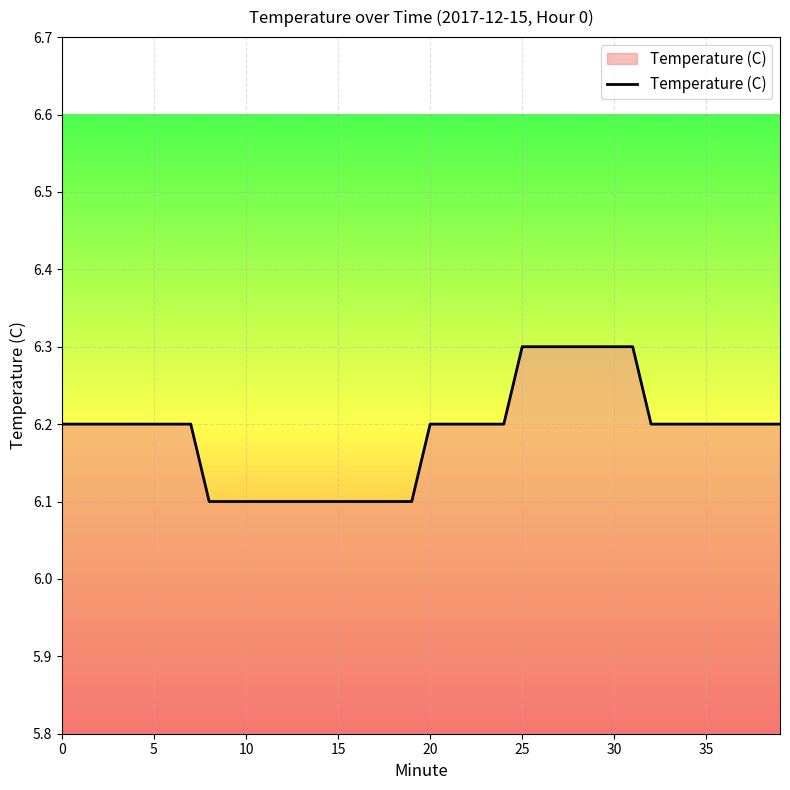

How many values are between 6 and 7?

40